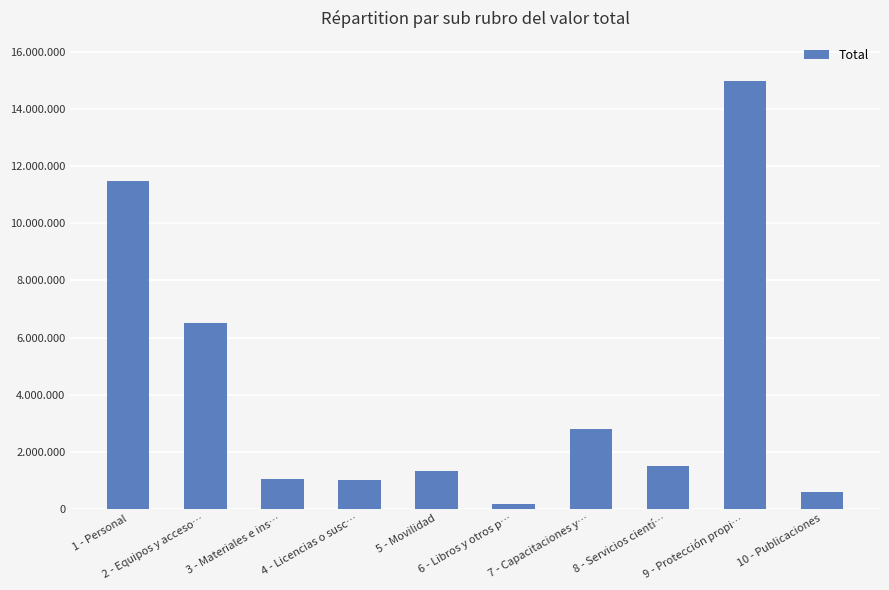

What is the maximum value shown in the chart?

15000000